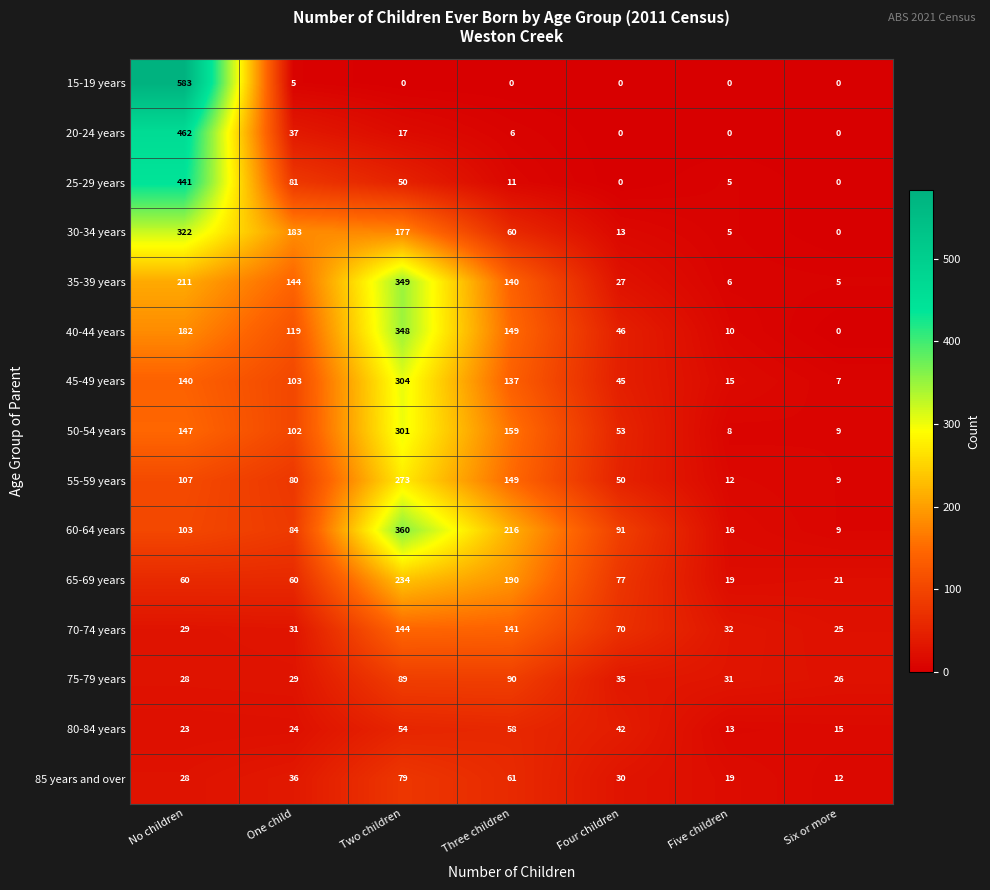

Rank the series at One child from lowest to highest value.

15-19 years, 80-84 years, 75-79 years, 70-74 years, 85 years and over, 20-24 years, 65-69 years, 55-59 years, 25-29 years, 60-64 years, 50-54 years, 45-49 years, 40-44 years, 35-39 years, 30-34 years